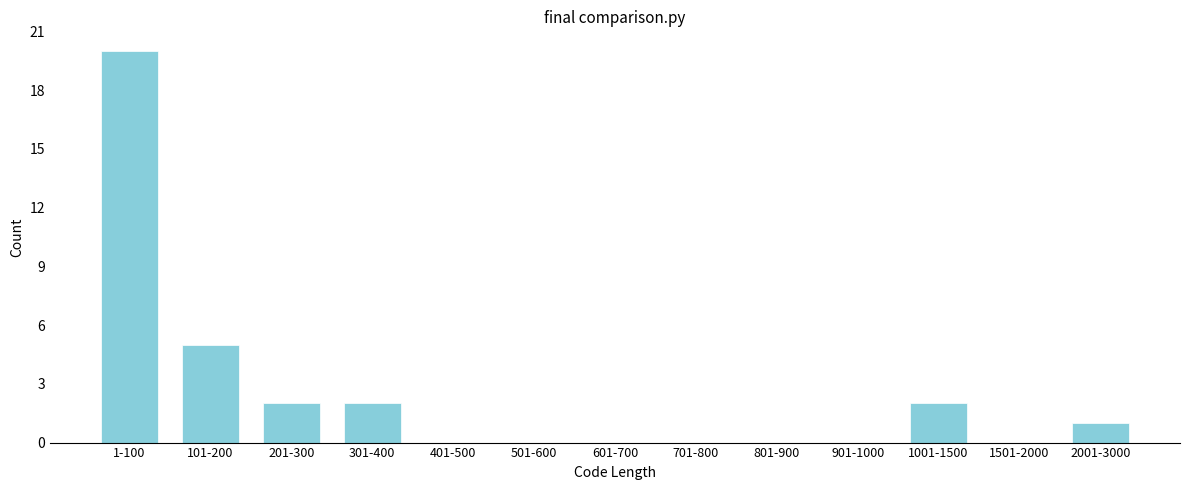

Reading left to right, transcribe all the data shown in this chart.

1-100=20	101-200=5	201-300=2	301-400=2	401-500=0	501-600=0	601-700=0	701-800=0	801-900=0	901-1000=0	1001-1500=2	1501-2000=0	2001-3000=1